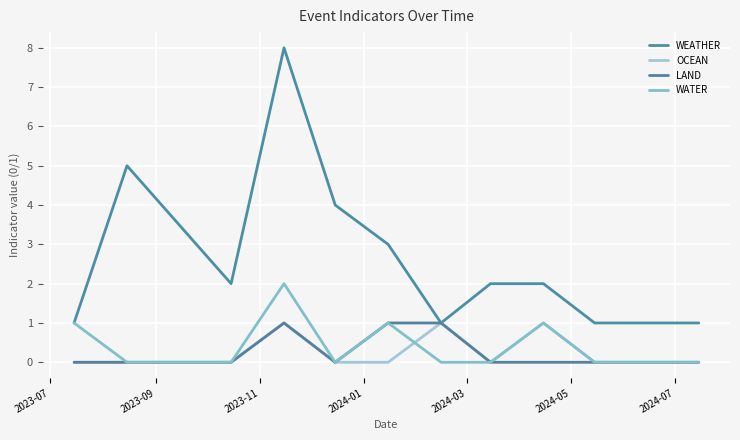

How many interior local peaks does the LAND series have?

1